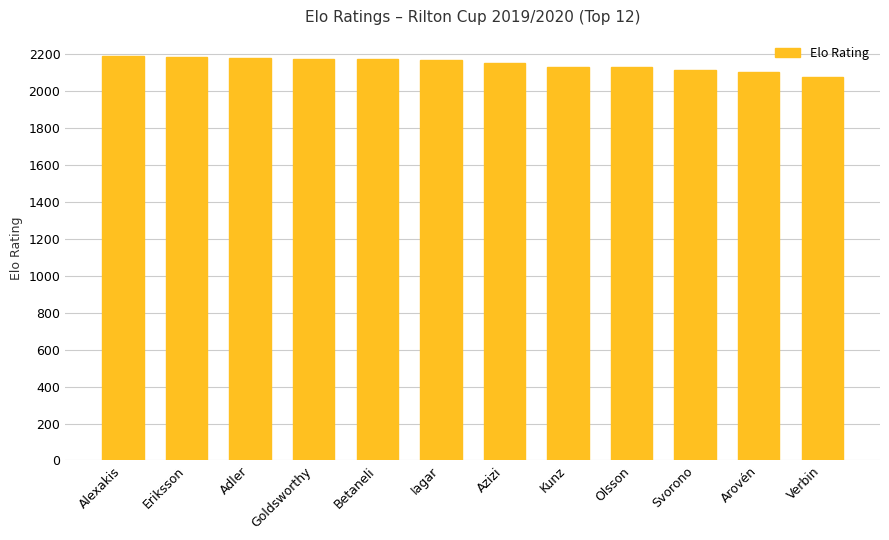

What is the greatest value displayed?

2192